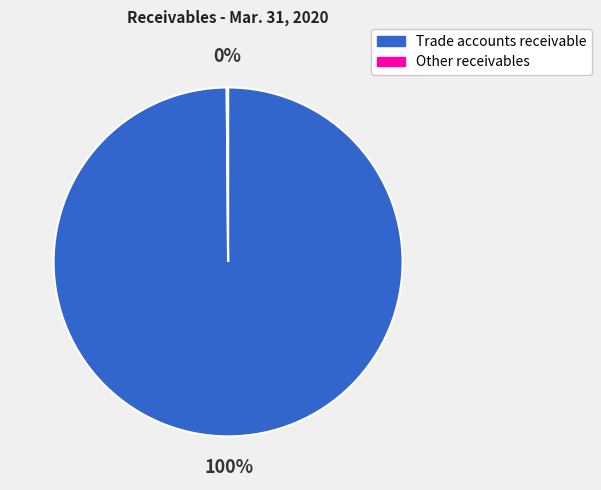

Is there a majority slice in this chart?

Yes